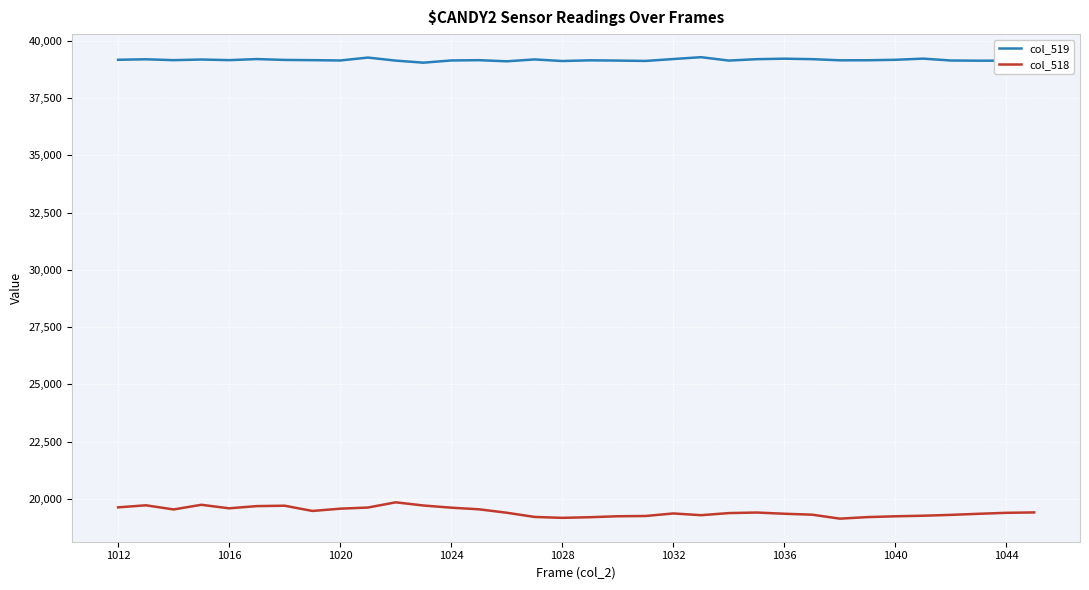

How many values in the col_518 series are below 19391?

17